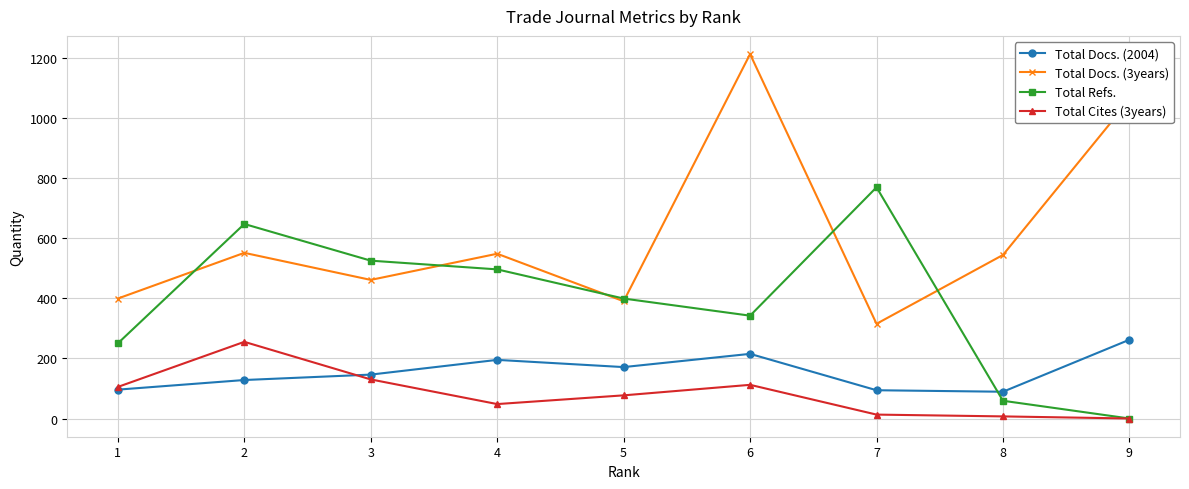

The value of Total Cites (3years) at 9 is 97. True or false?

False